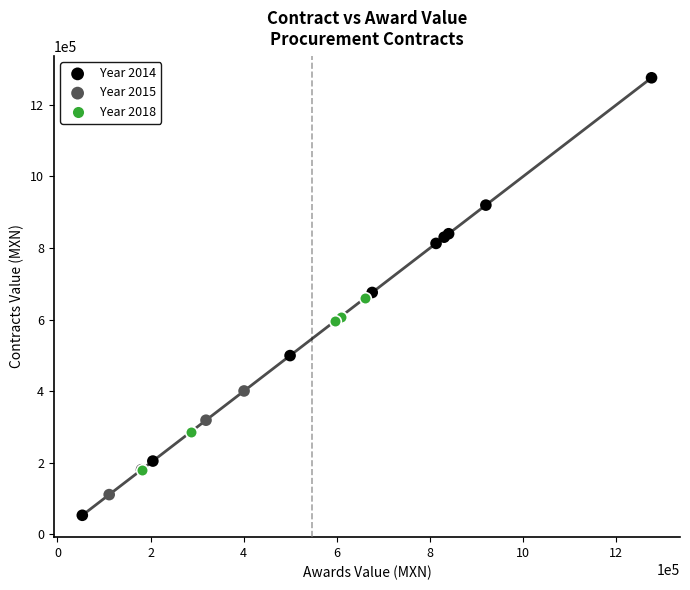

Which series contains the highest Y value?

Year 2014